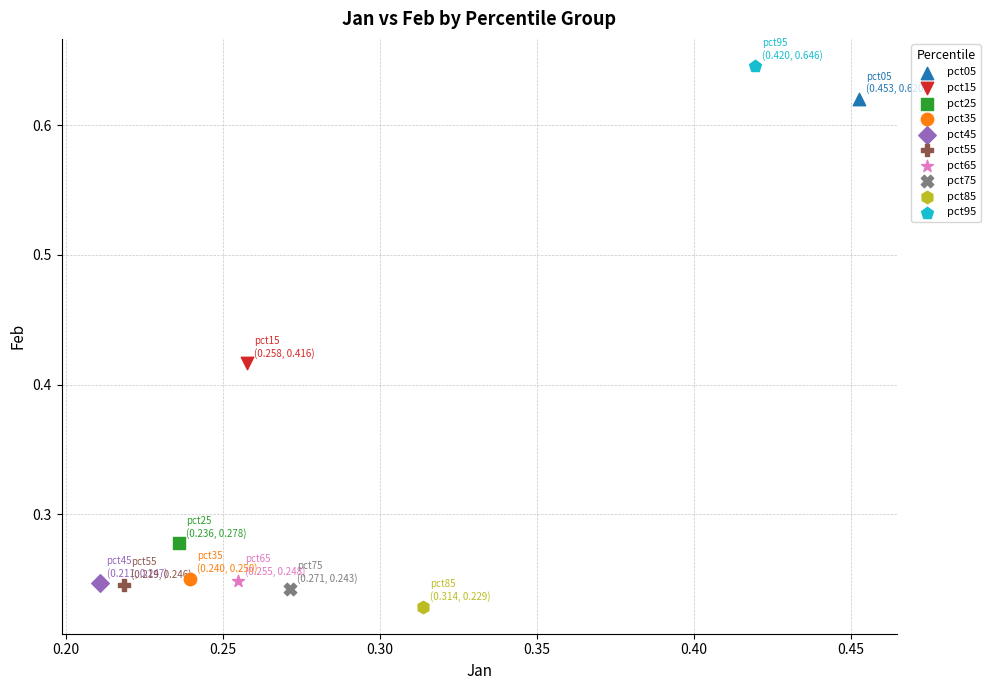

Which series reaches the minimum Y coordinate?

pct85